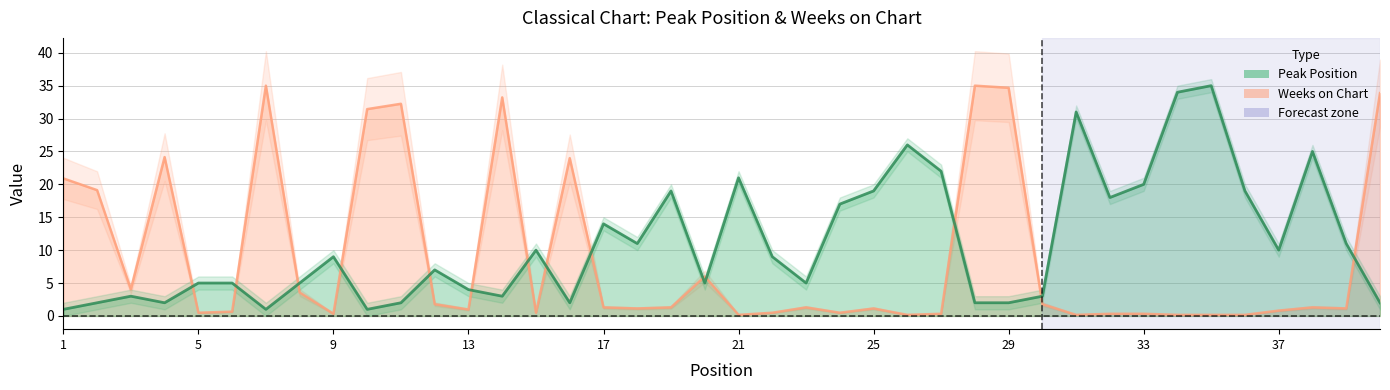

Rank the series by their maximum value, from highest to lowest.

Peak Position, Weeks on Chart